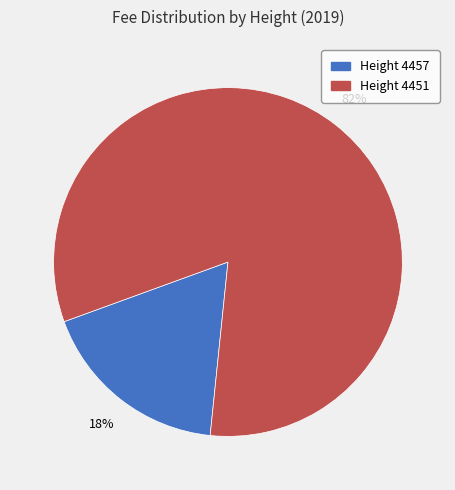

Is there a majority slice in this chart?

Yes